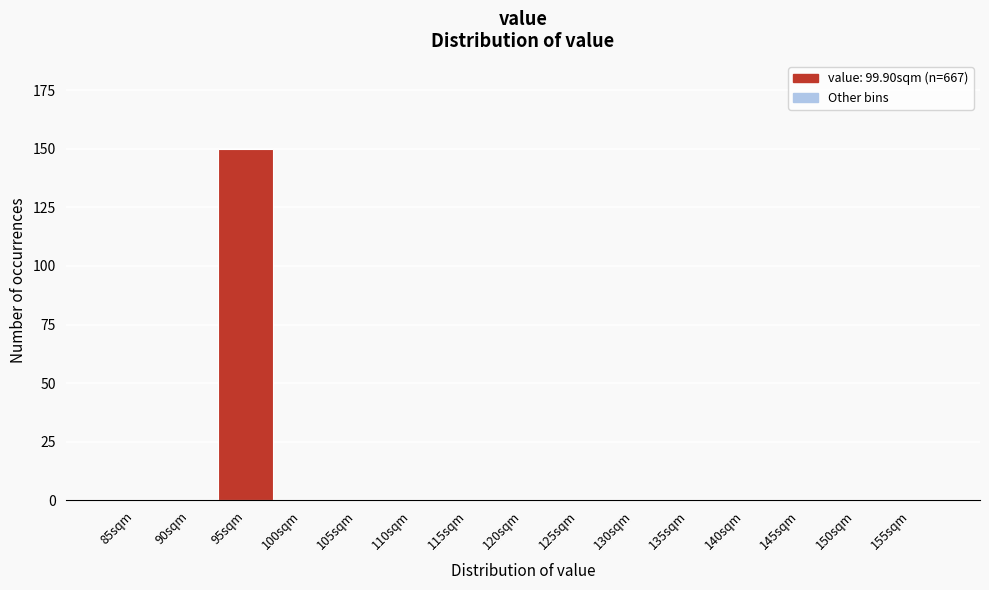

Which category has the highest value across all series?

95sqm